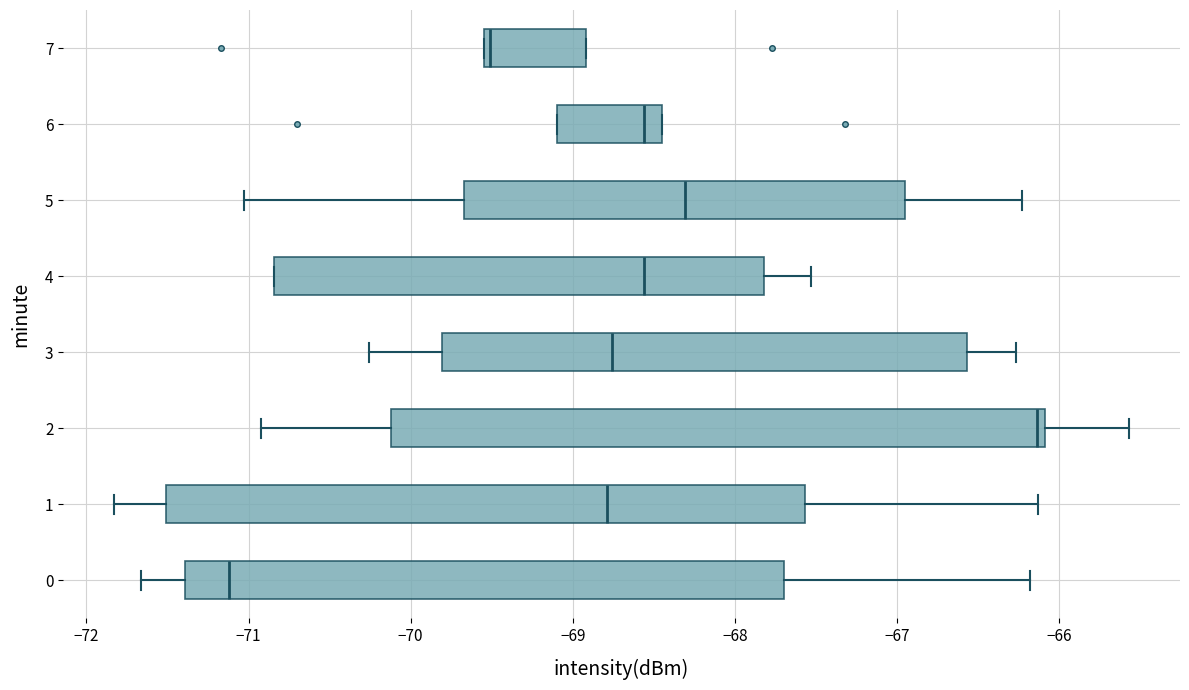

Reading bottom to top, transcribe this box plot: for each box, give where its median line is, the range the box spans, and where its two whiskers end, as read against the x-axis. The values are not printed on the chart, so give them approximately, as read against the axis.

0: median -71.1, box -71.4 to -67.7, whiskers -71.7 to -66.2
1: median -68.8, box -71.5 to -67.6, whiskers -71.8 to -66.1
2: median -66.1 (just left of the box's right edge), box -70.1 to -66.1, whiskers -70.9 to -65.6
3: median -68.8, box -69.8 to -66.6, whiskers -70.3 to -66.3
4: median -68.6, box -70.8 to -67.8, whiskers -70.8 to -67.5
5: median -68.3, box -69.7 to -66.9, whiskers -71.0 to -66.2
6: median -68.6, box -69.1 to -68.4, whiskers -69.1 to -68.4
7: median -69.5 (just right of the box's left edge), box -69.5 to -68.9, whiskers -69.5 to -68.9